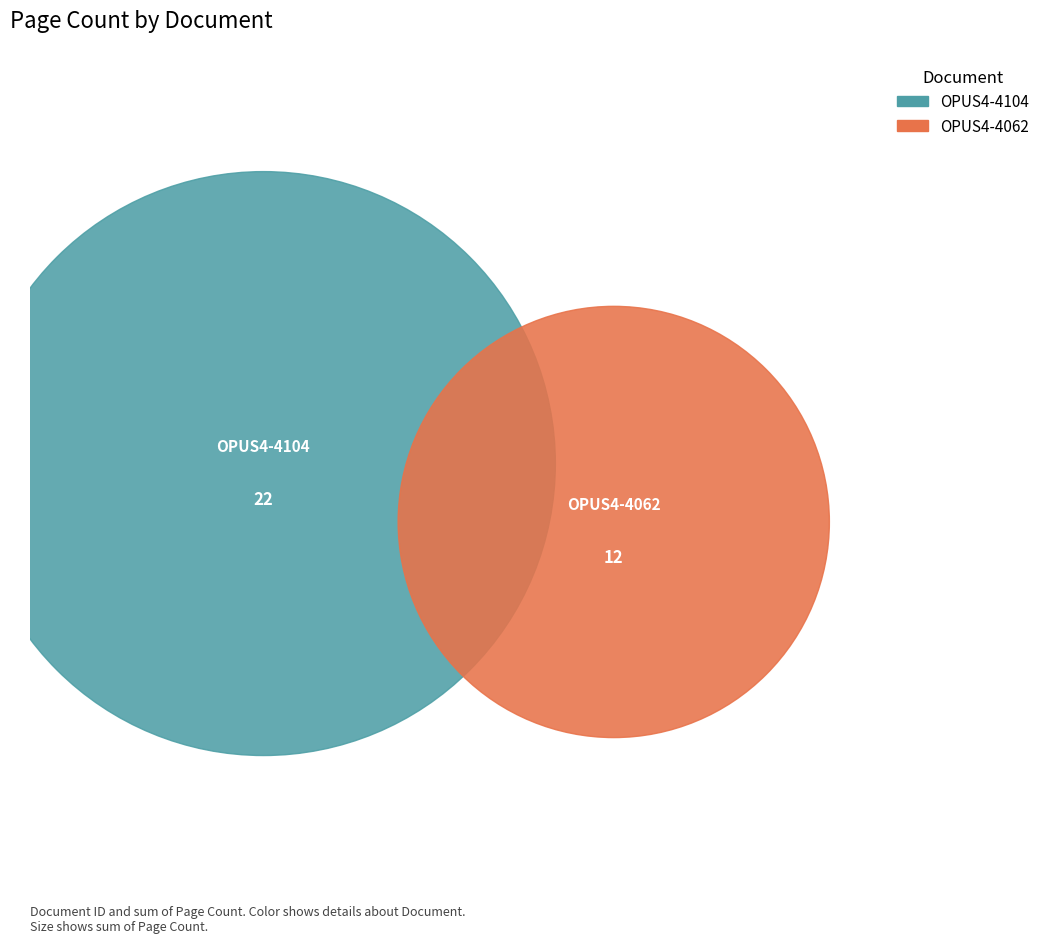

The OPUS4-4062 slice represents 35% of the pie. True or false?

True